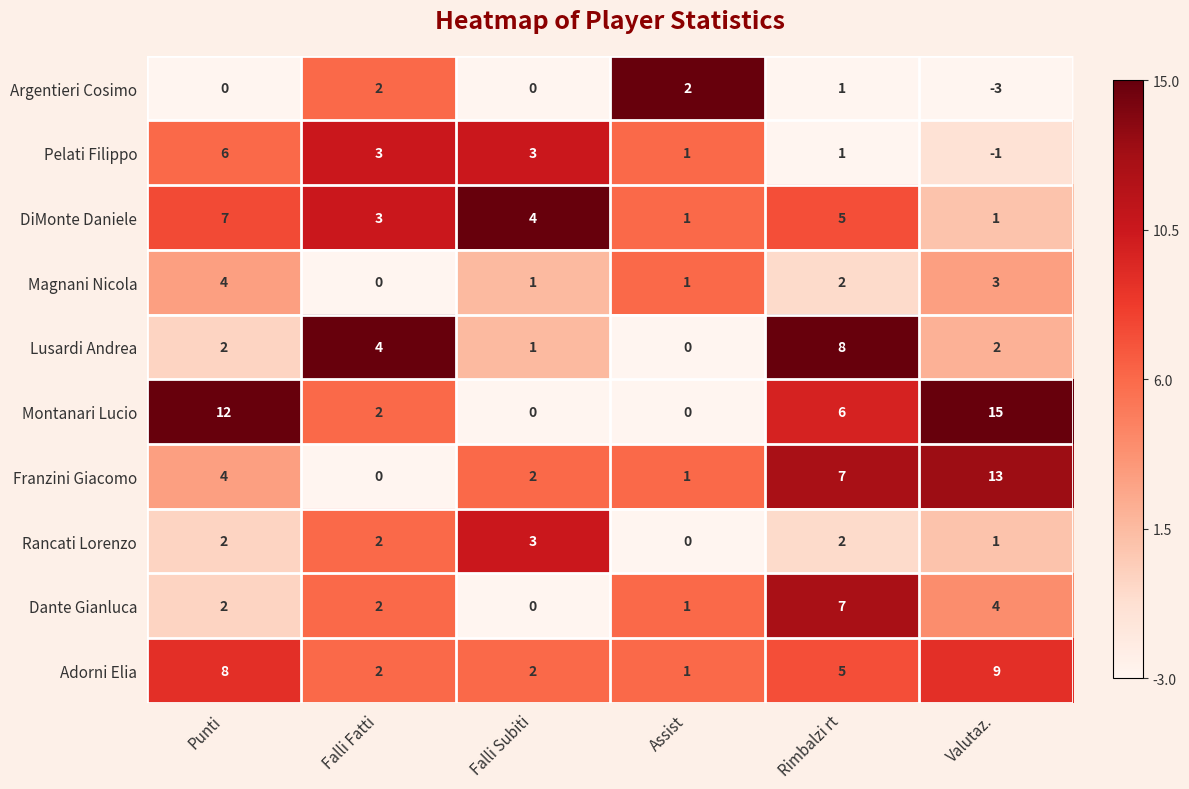

At how many categories does at least one series exceed 0?

6